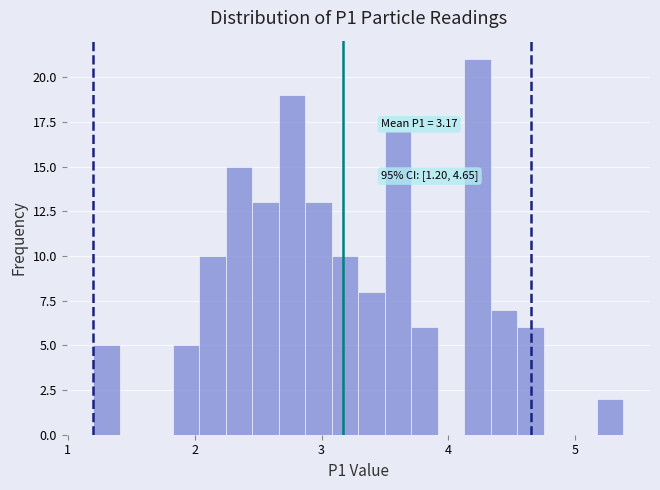

Around what value on the x-axis is the tallest bar? Give the approximate position of its centre, as read against the axis.

4.2